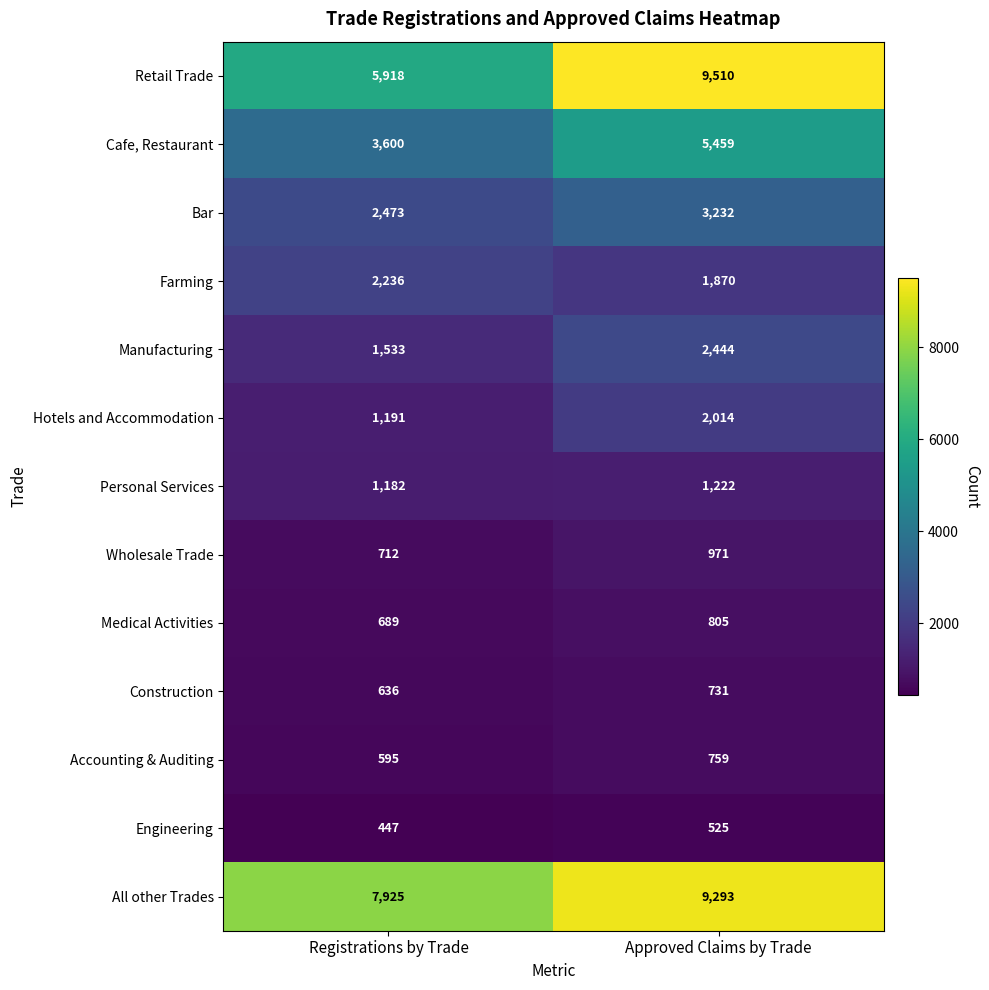

Reading left to right, what are all the values shown in this chart?

Retail Trade: Registrations by Trade=5918	Approved Claims by Trade=9510
Cafe, Restaurant: Registrations by Trade=3600	Approved Claims by Trade=5459
Bar: Registrations by Trade=2473	Approved Claims by Trade=3232
Farming: Registrations by Trade=2236	Approved Claims by Trade=1870
Manufacturing: Registrations by Trade=1533	Approved Claims by Trade=2444
Hotels and Accommodation: Registrations by Trade=1191	Approved Claims by Trade=2014
Personal Services: Registrations by Trade=1182	Approved Claims by Trade=1222
Wholesale Trade: Registrations by Trade=712	Approved Claims by Trade=971
Medical Activities: Registrations by Trade=689	Approved Claims by Trade=805
Construction: Registrations by Trade=636	Approved Claims by Trade=731
Accounting & Auditing: Registrations by Trade=595	Approved Claims by Trade=759
Engineering: Registrations by Trade=447	Approved Claims by Trade=525
All other Trades: Registrations by Trade=7925	Approved Claims by Trade=9293